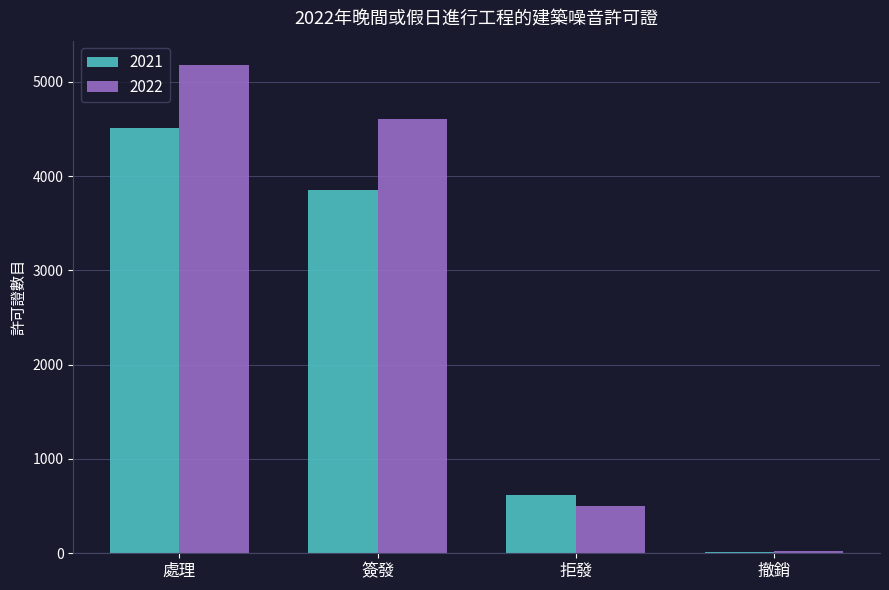

What is the label of the 1st bar from the left?

處理